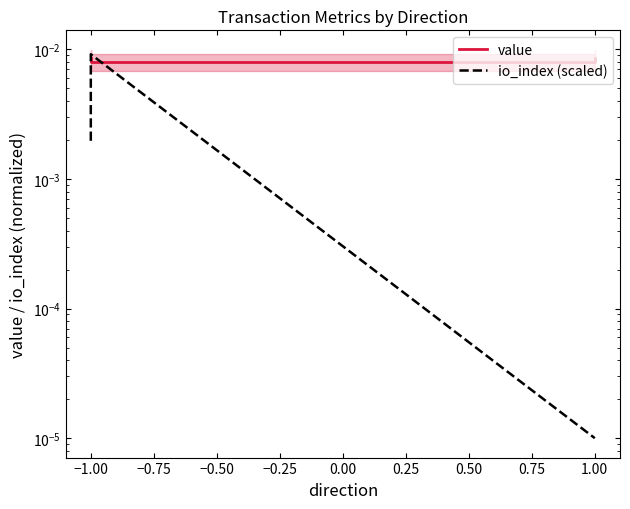

Rank the series by their average value, from highest to lowest.

value, io_index (scaled)